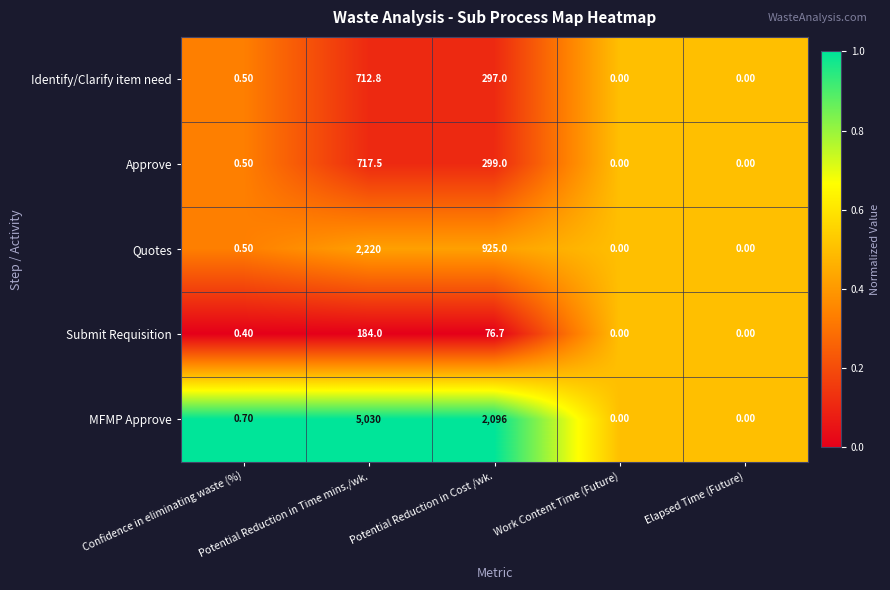

At which label does Quotes reach its peak?

Potential Reduction in Time mins./wk.